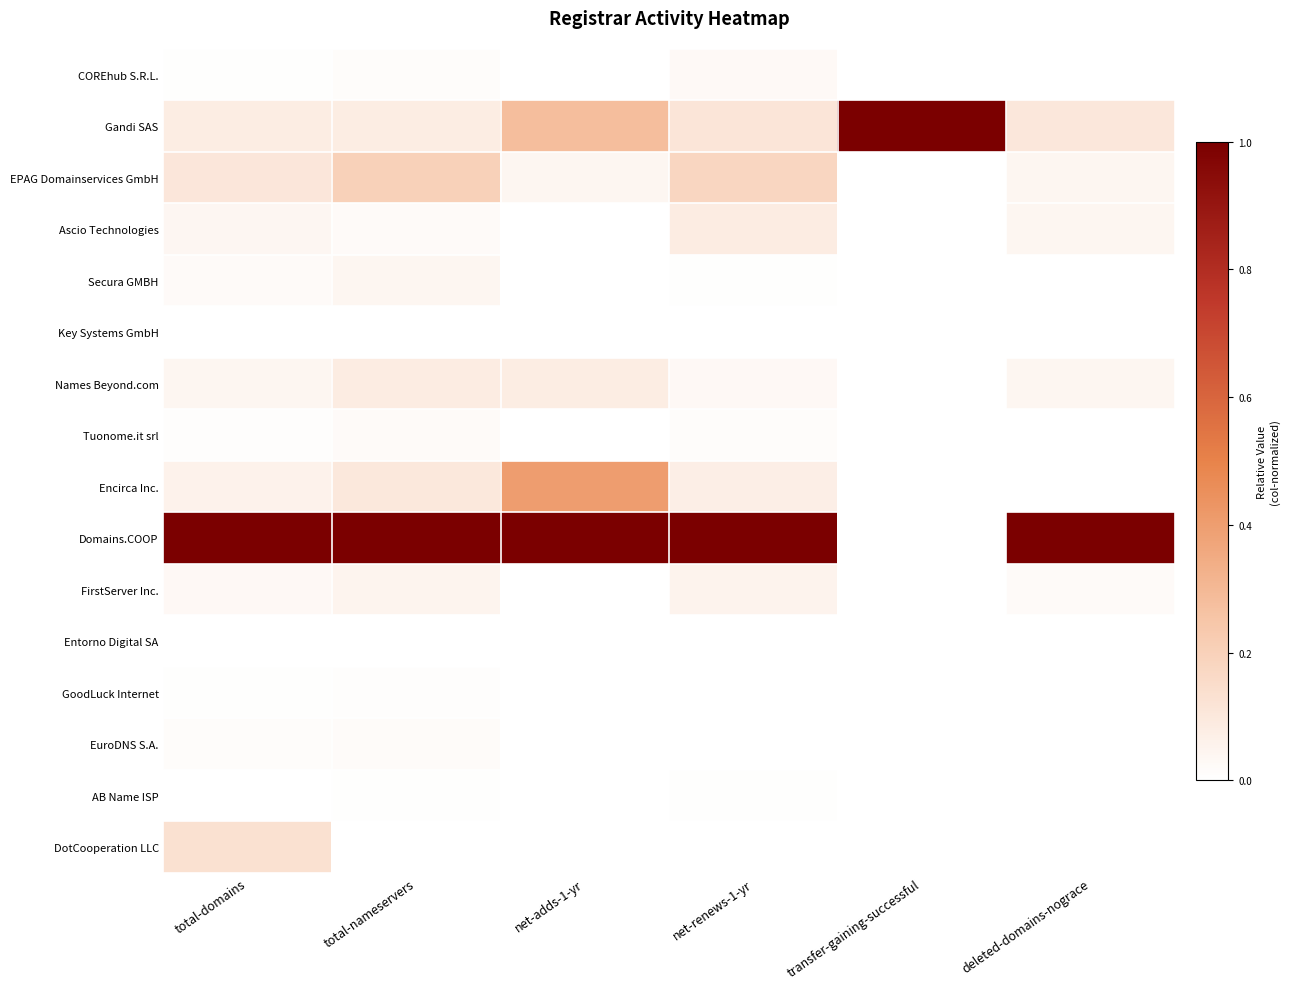

List the series in order of their peak value, lowest first.

Key Systems GmbH, Entorno Digital SA, AB Name ISP, GoodLuck Internet, EuroDNS S.A., Tuonome.it srl, COREhub S.R.L., Secura GMBH, FirstServer Inc., Ascio Technologies, Names Beyond.com, DotCooperation LLC, EPAG Domainservices GmbH, Encirca Inc., Gandi SAS, Domains.COOP